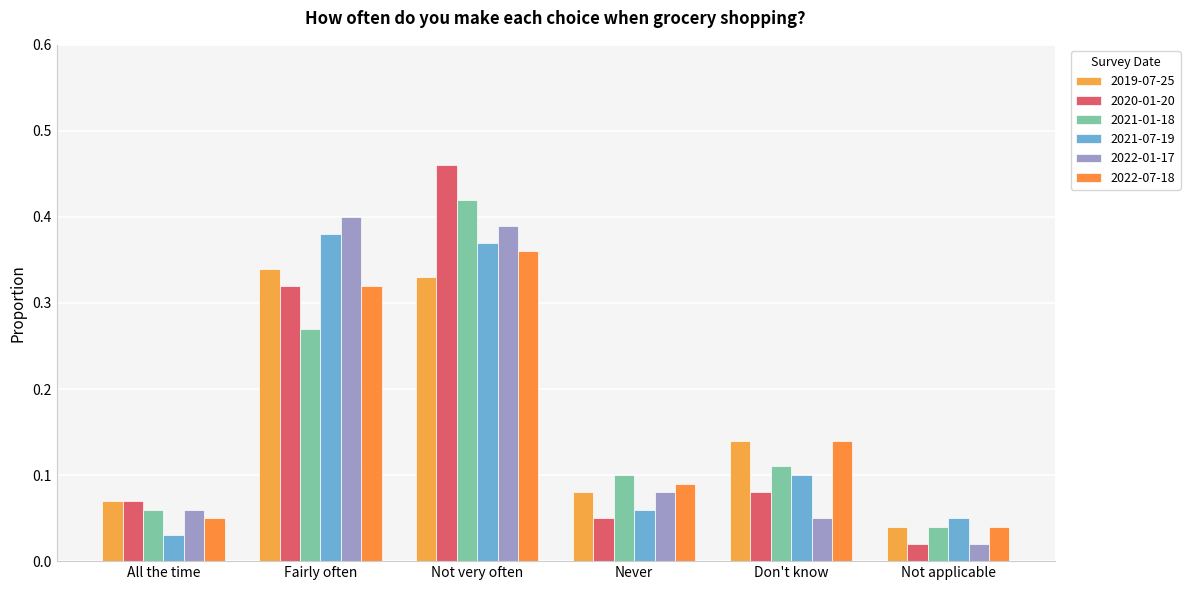

At which category does the chart reach its minimum across all series?

Not applicable